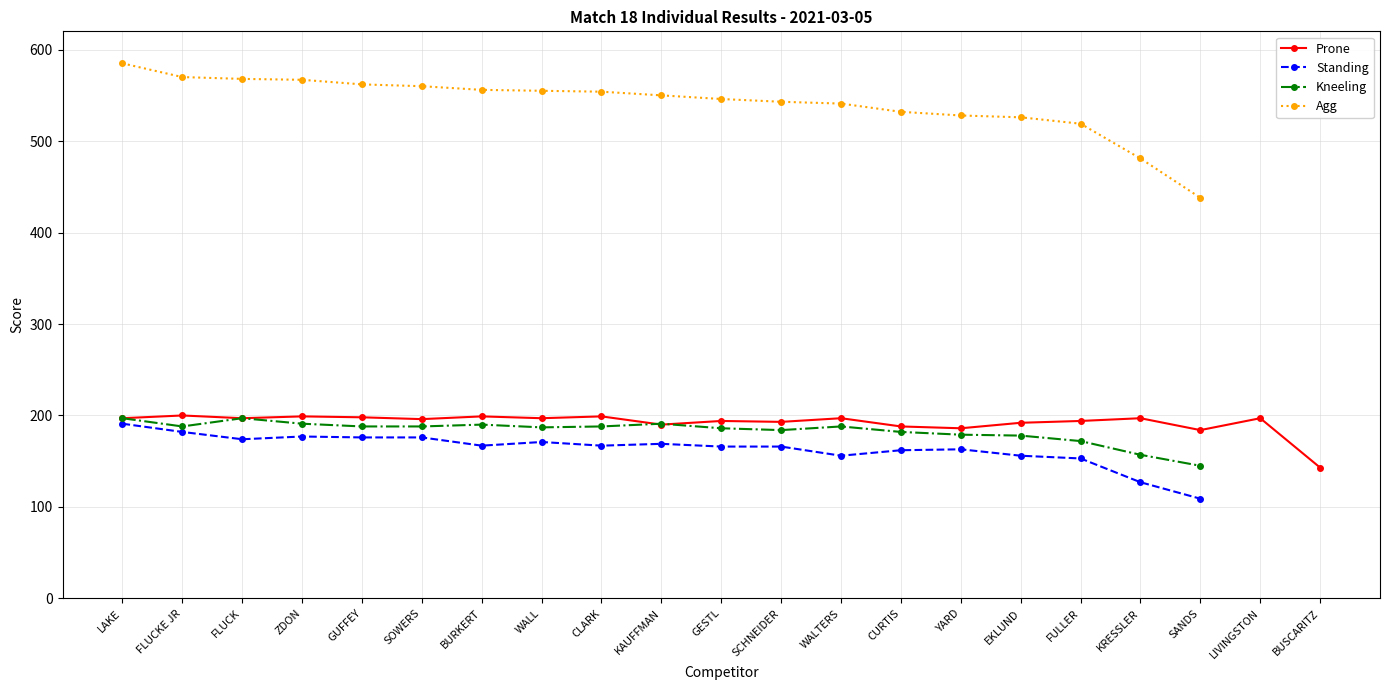

At which label does Agg first exceed 546?

LAKE